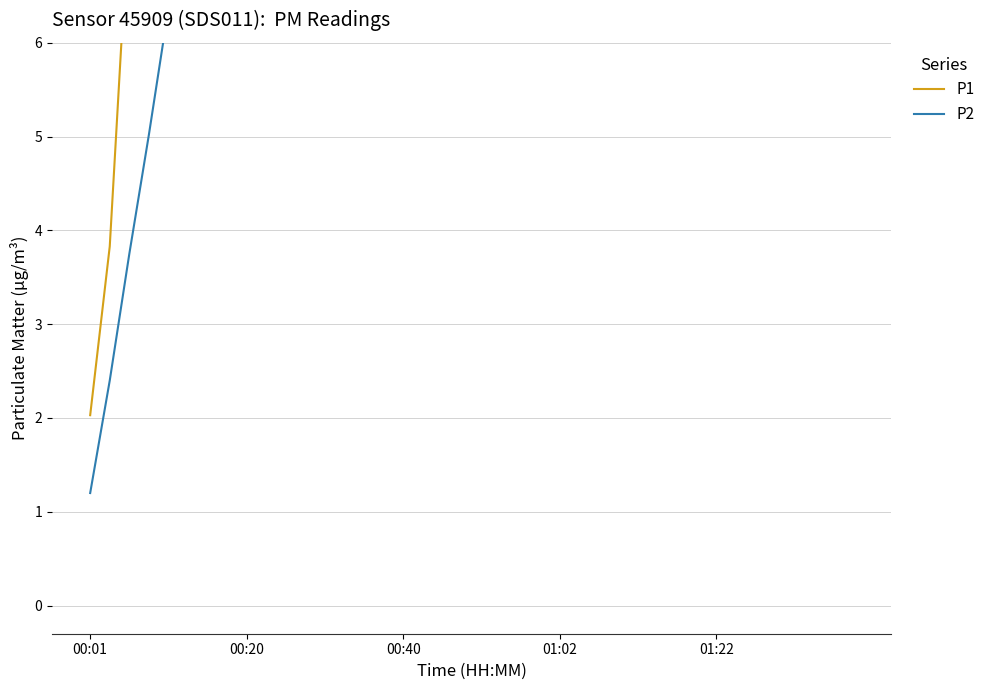

How many categories are shown in the chart?

40